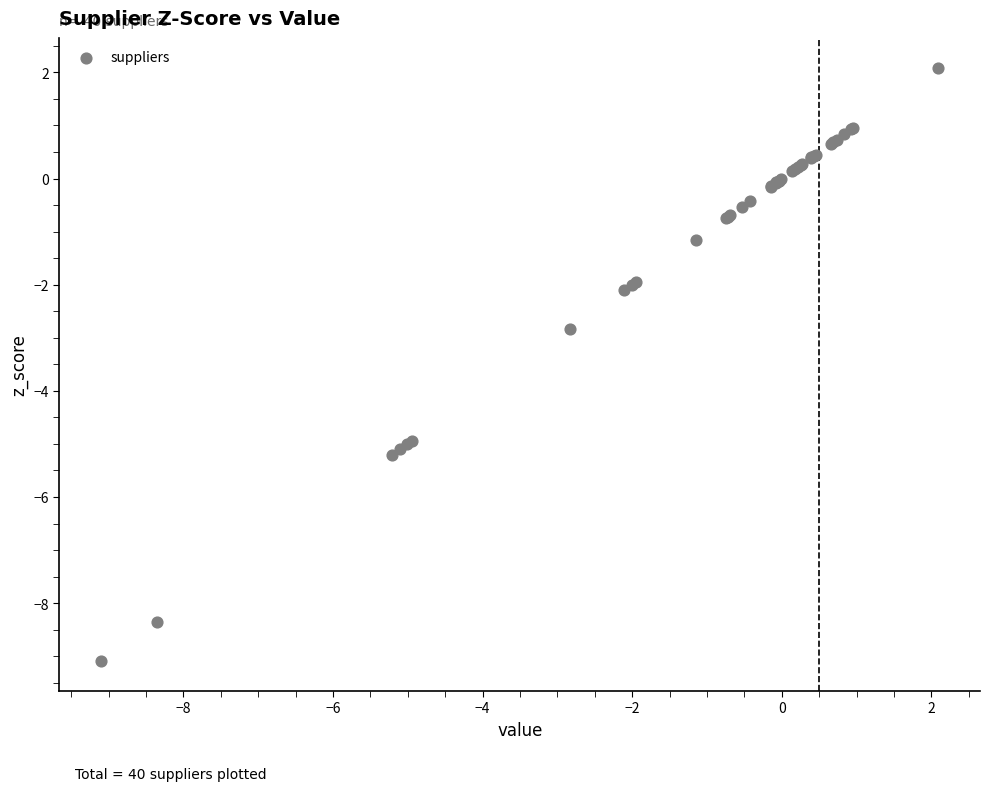

What Y value in the scatter plot is closest to -3?

-2.8